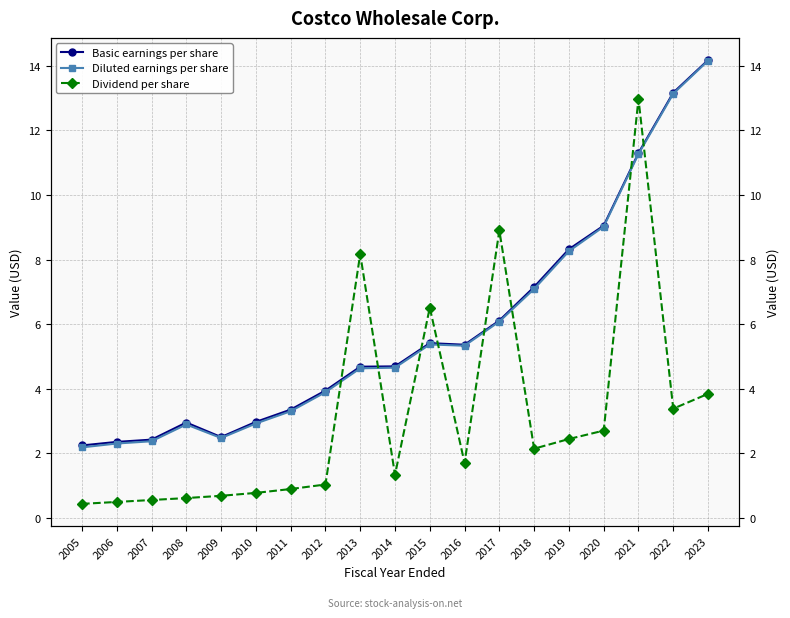

How many interior local peaks does the Basic earnings per share series have?

2